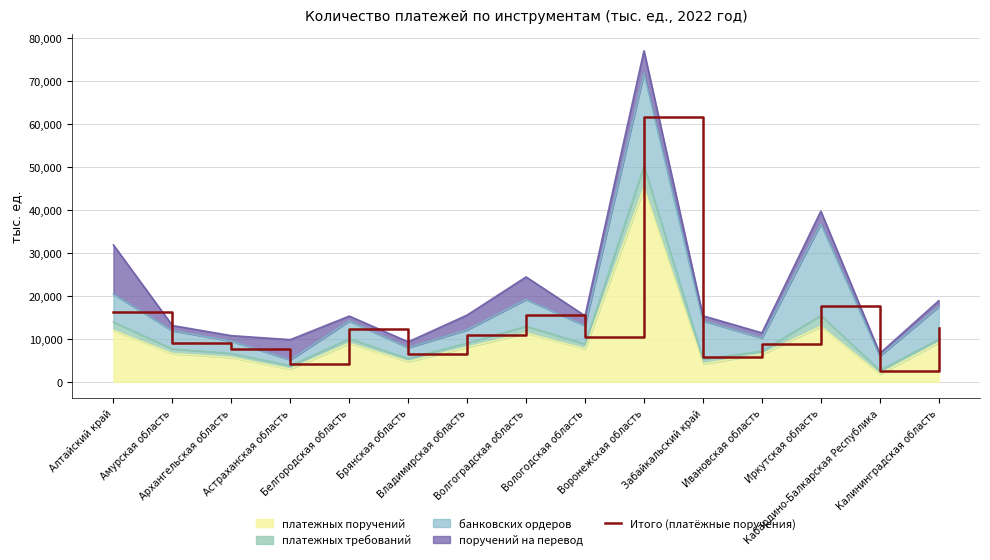

What is the change in value from Амурская область to Астраханская область?

-4906.1